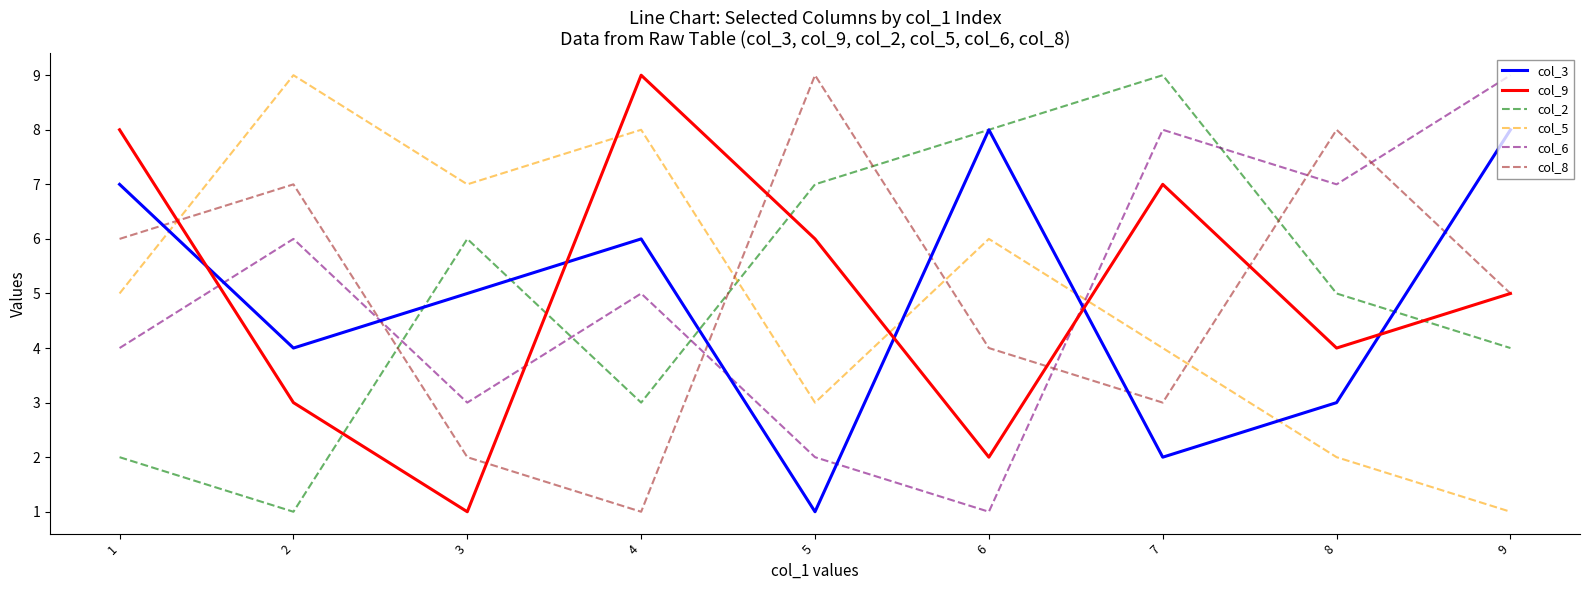

Is the value of col_5 at 7 greater than the value of col_2 at 4?

Yes